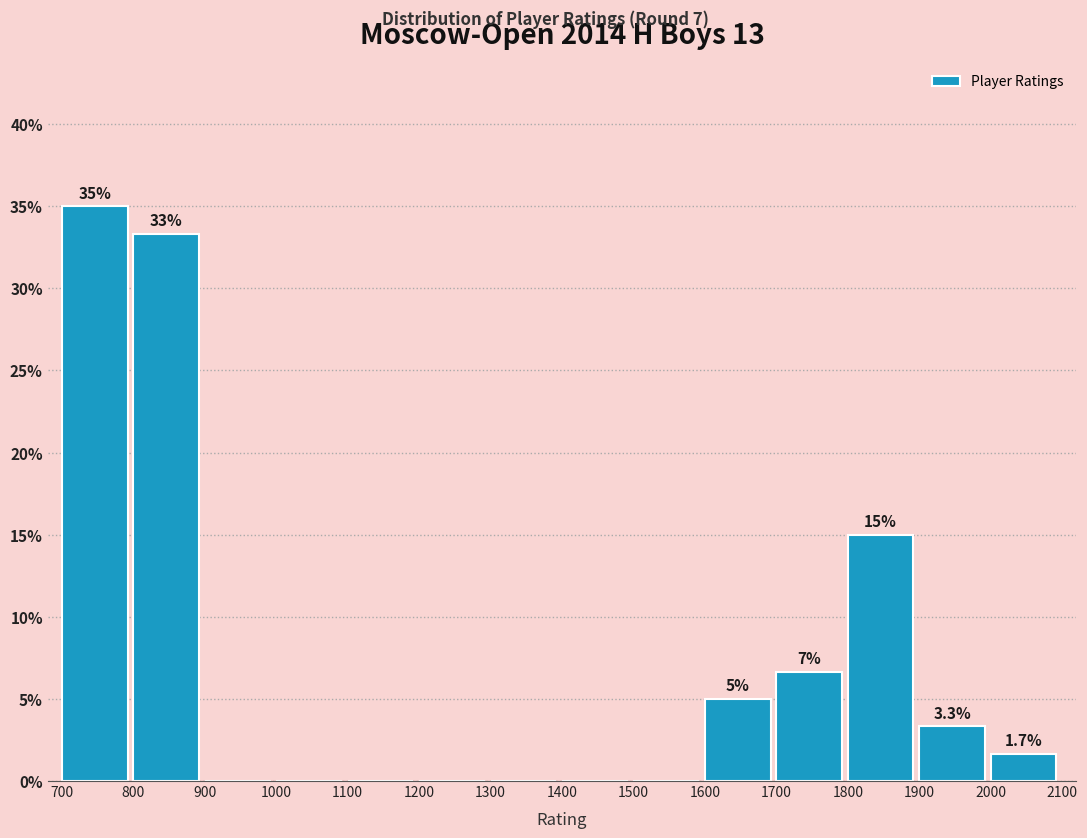

Which range on the x-axis has the tallest bar?

700 to 800